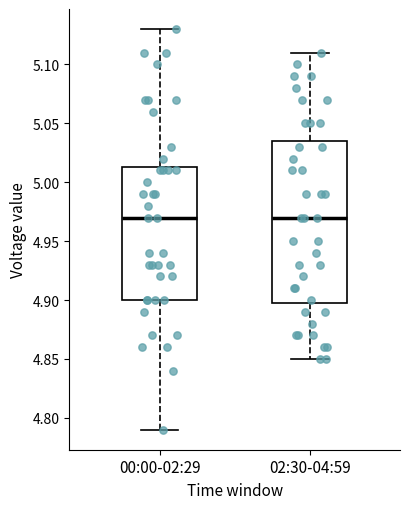

Reading left to right, transcribe this box plot: for each box, give where its median line is, the range the box spans, and where its two whiskers end, as read against the y-axis. The values are not printed on the chart, so give them approximately, as read against the axis.

00:00-02:29: median 4.970, box 4.900 to 5.015, whiskers 4.790 to 5.130
02:30-04:59: median 4.970, box 4.900 to 5.035, whiskers 4.850 to 5.110